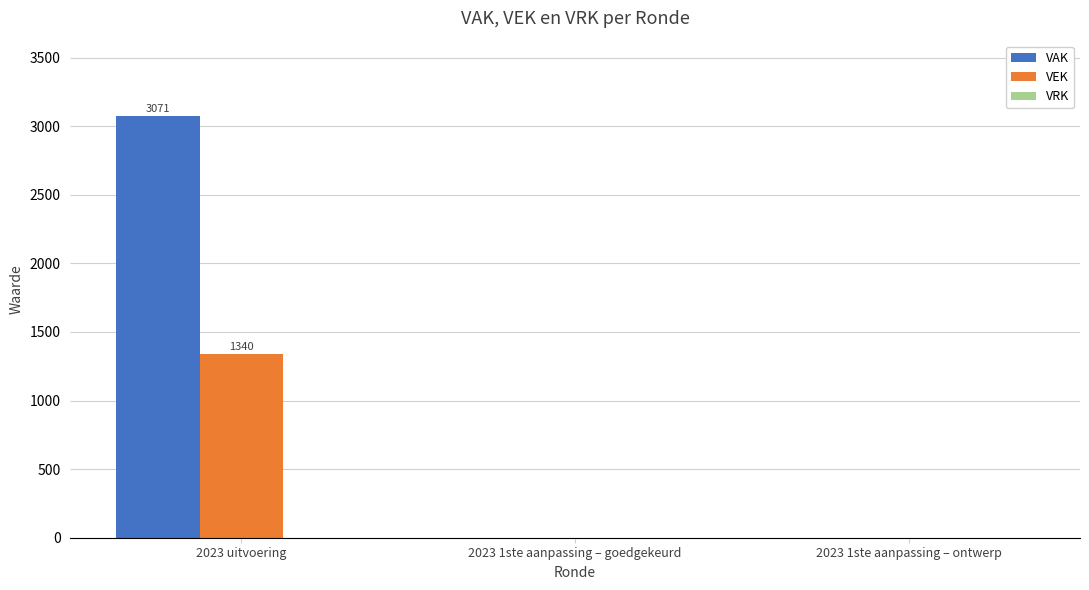

What is the maximum value shown in the chart?

3071